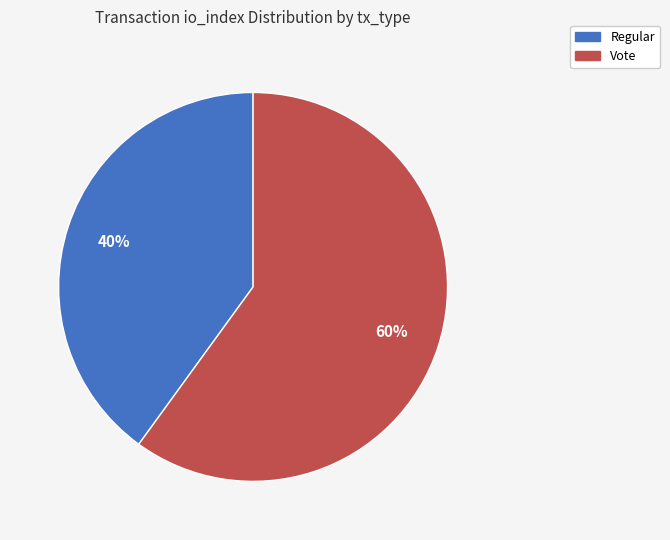

What percentage is the Regular slice, to the nearest percent?

40%